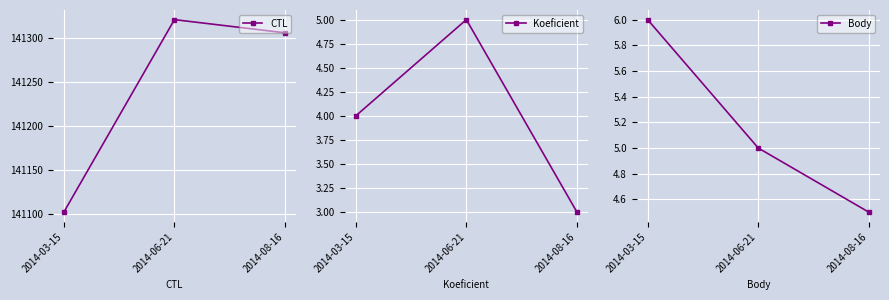

What is the spread (max minus min) of values at 2014-03-15?

141098.0